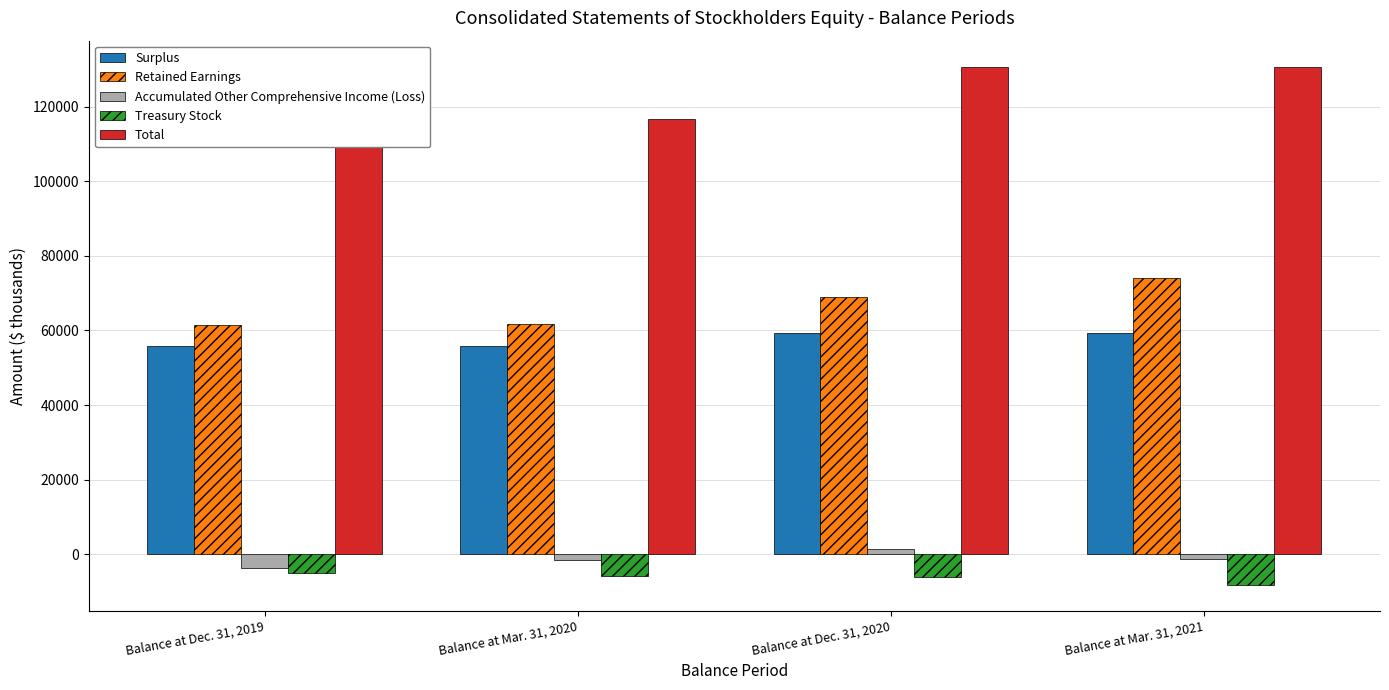

Rank the series at Balance at Mar. 31, 2020 from lowest to highest value.

Treasury Stock, Accumulated Other Comprehensive Income (Loss), Surplus, Retained Earnings, Total